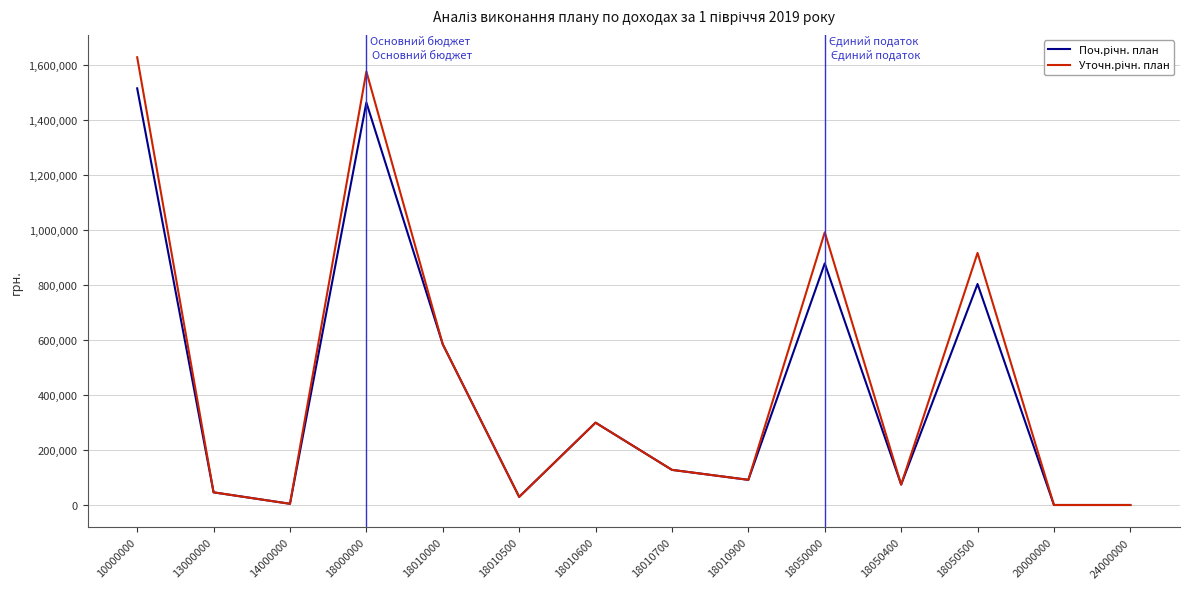

At which category is the sum across all series the highest?

10000000